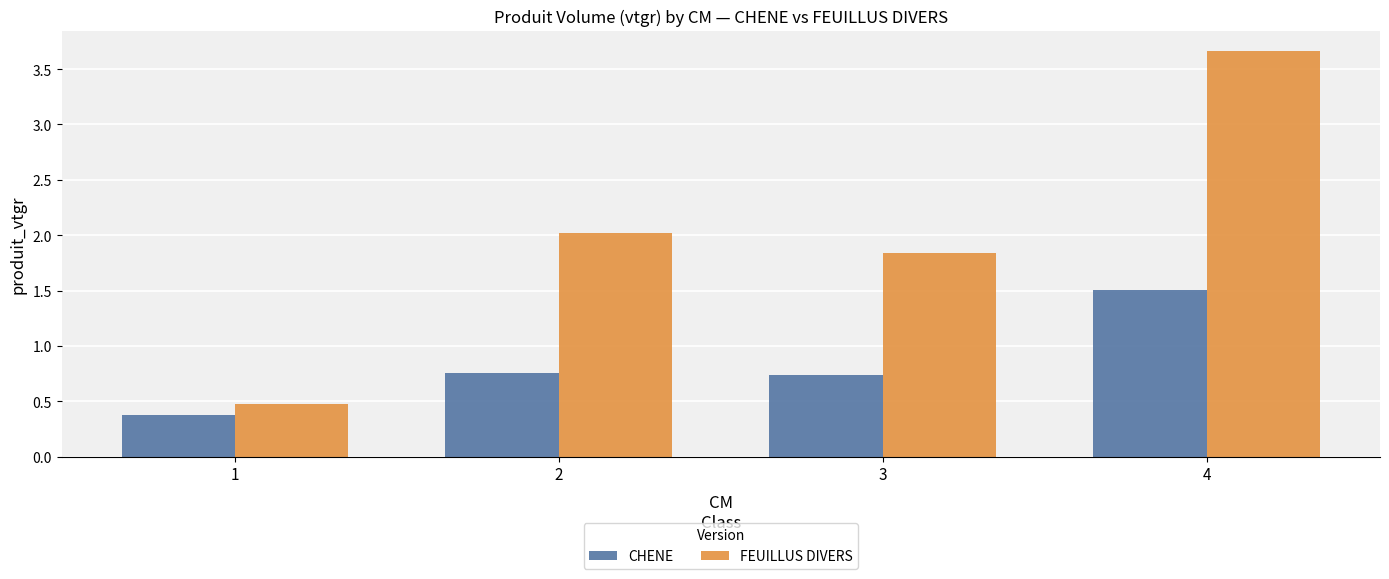

What are all the series names shown in the legend?

CHENE, FEUILLUS DIVERS